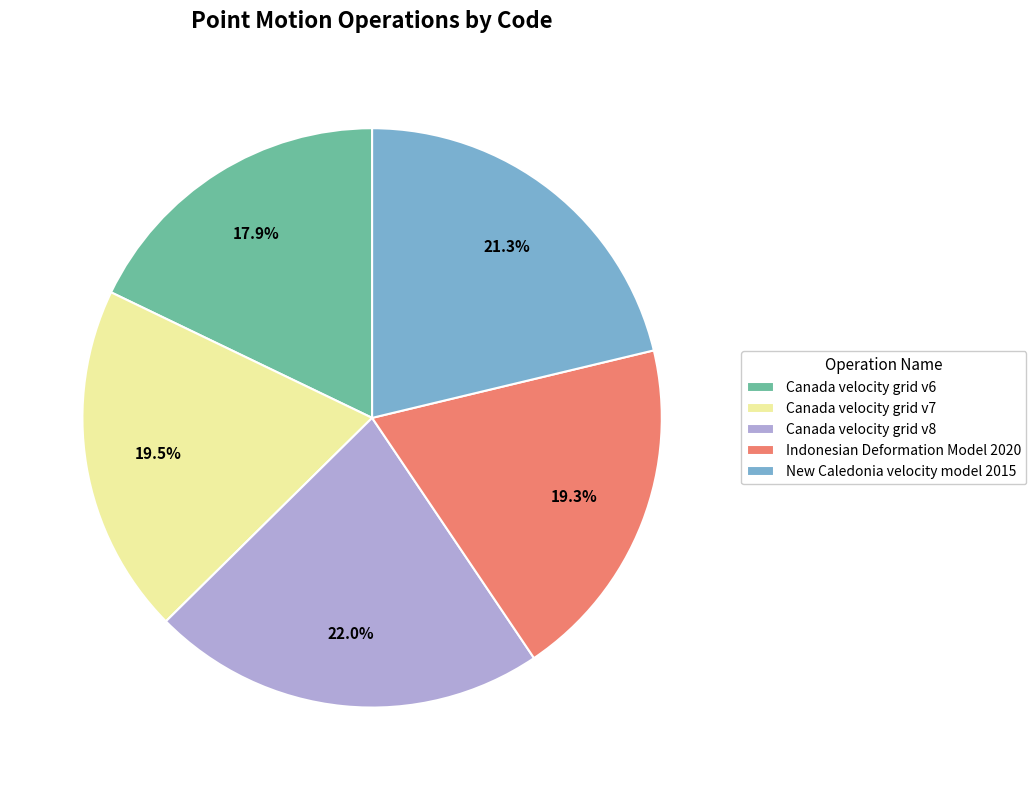

The Indonesian Deformation Model 2020 slice represents 19% of the pie. True or false?

True